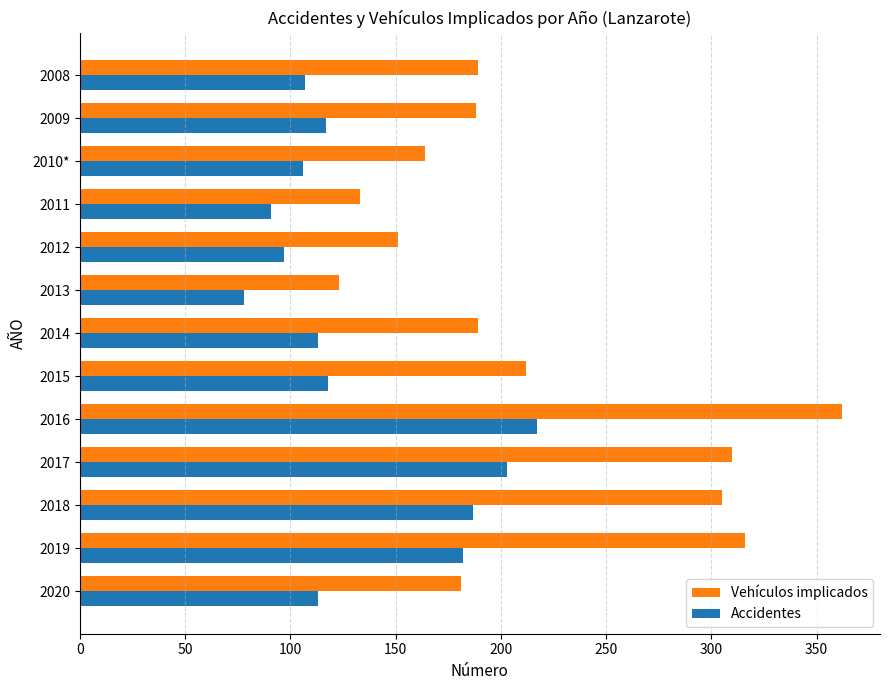

True or false: Vehículos implicados has a value of 321 at 2008.

False